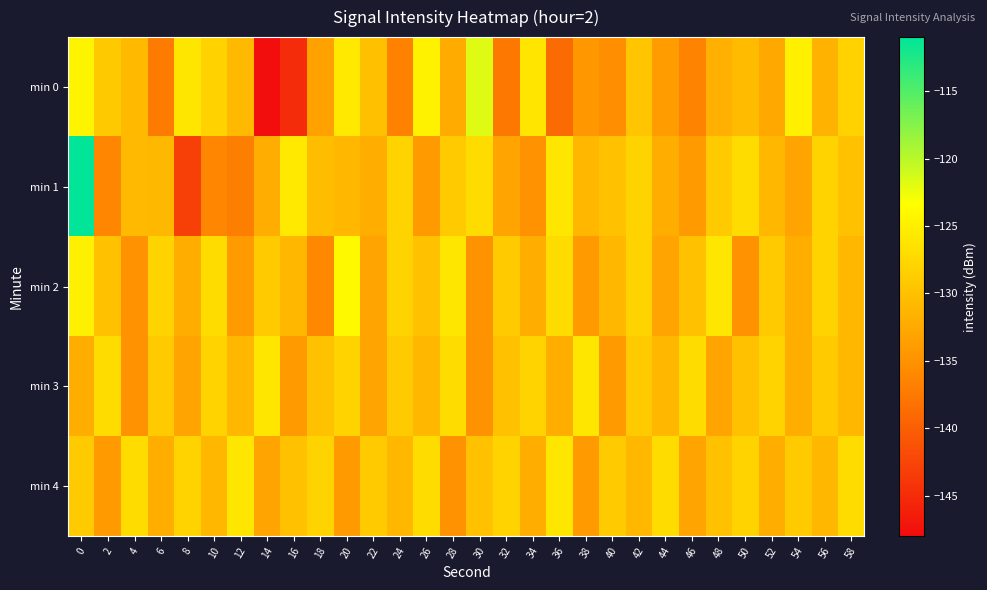

Which series has the widest spread of values?

min 1